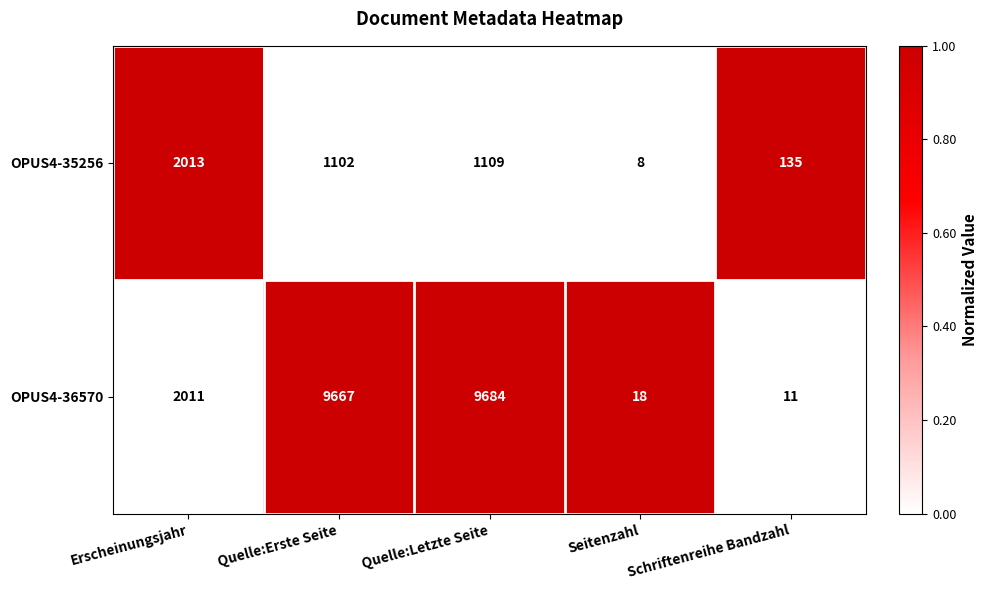

At Erscheinungsjahr, list the series in order from largest to smallest.

OPUS4-35256, OPUS4-36570